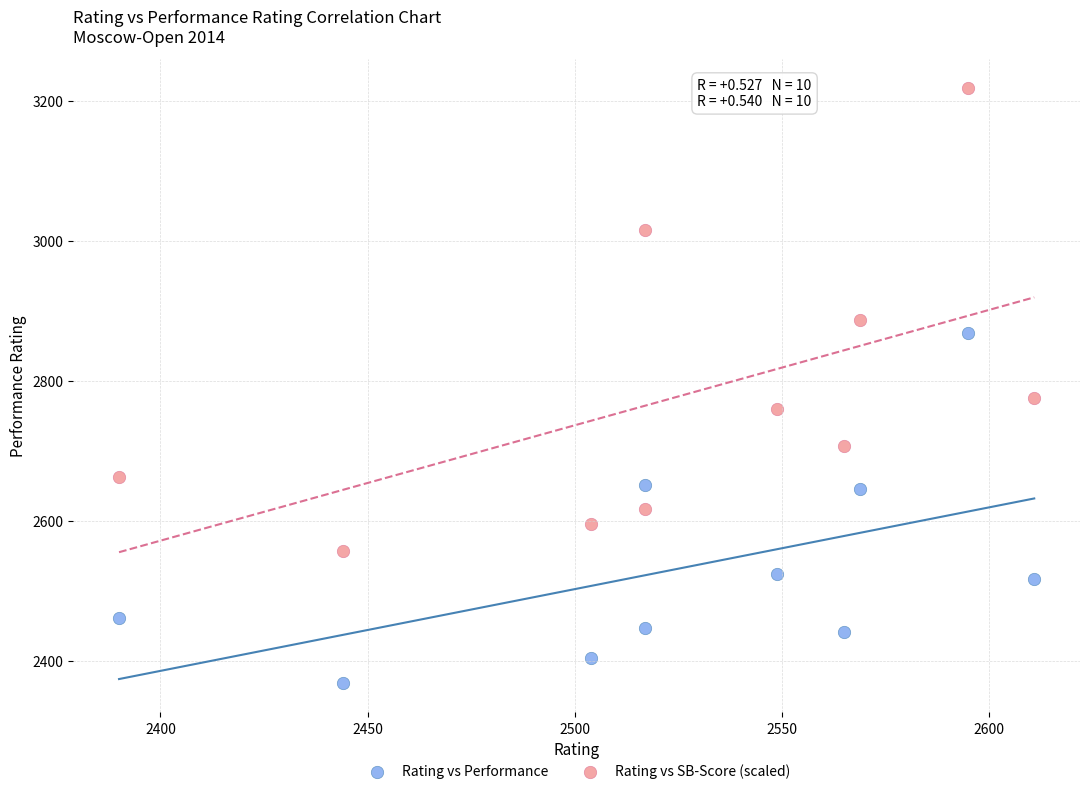

Across all series, what Y value is closest to 2793?

2775.0